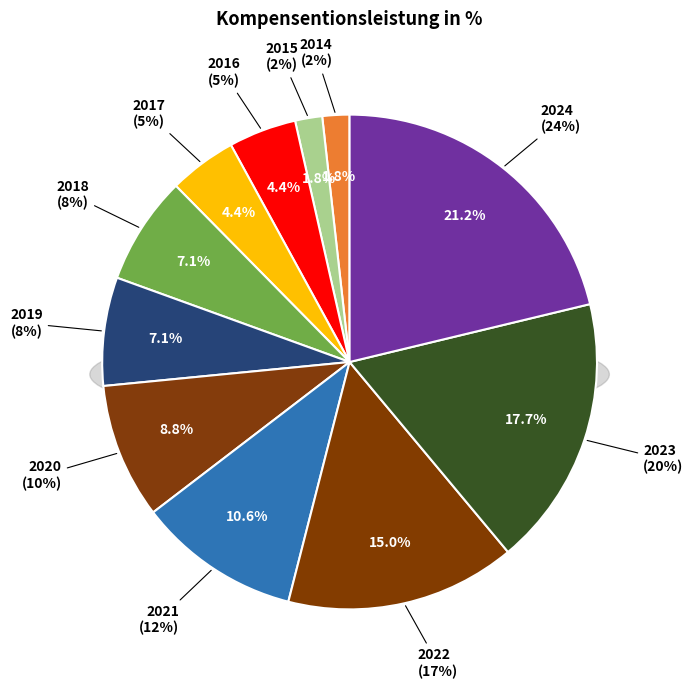

What is the change in value from 2020 to 2023?

+10